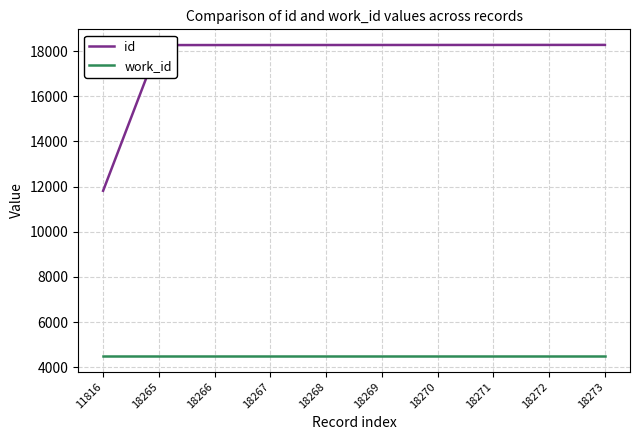

Does the chart have visible grid lines?

Yes